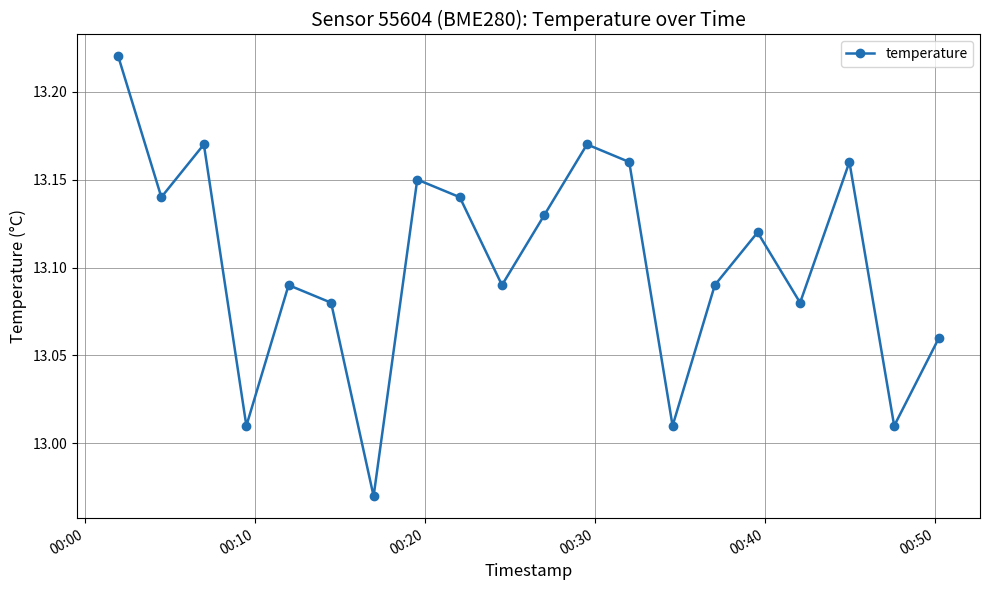

What is the sum of all values?

262.1